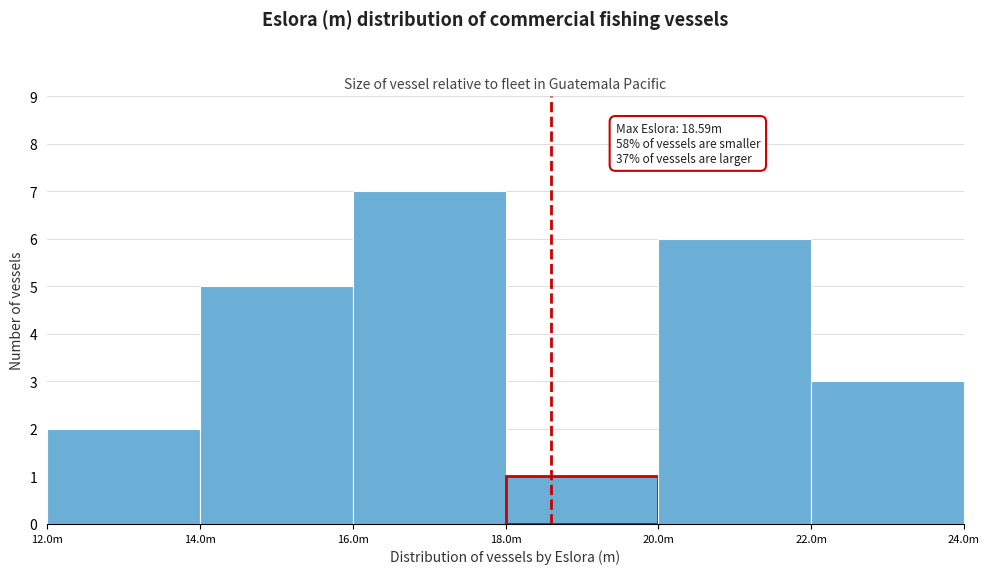

Reading left to right, extract all data points from this chart.

2	5	7	1	6	3